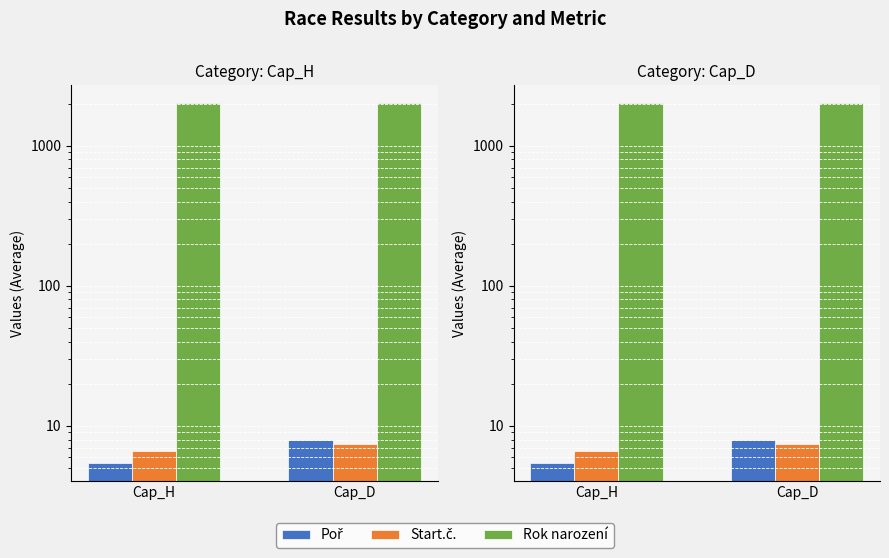

At how many categories does at least one series exceed 507?

2